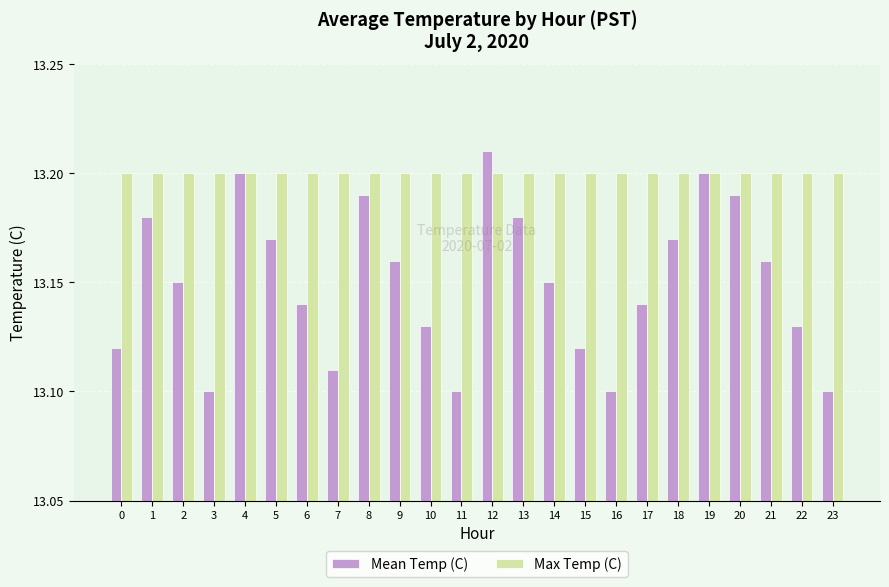

Which category has the highest value in the Mean Temp (C) series?

12